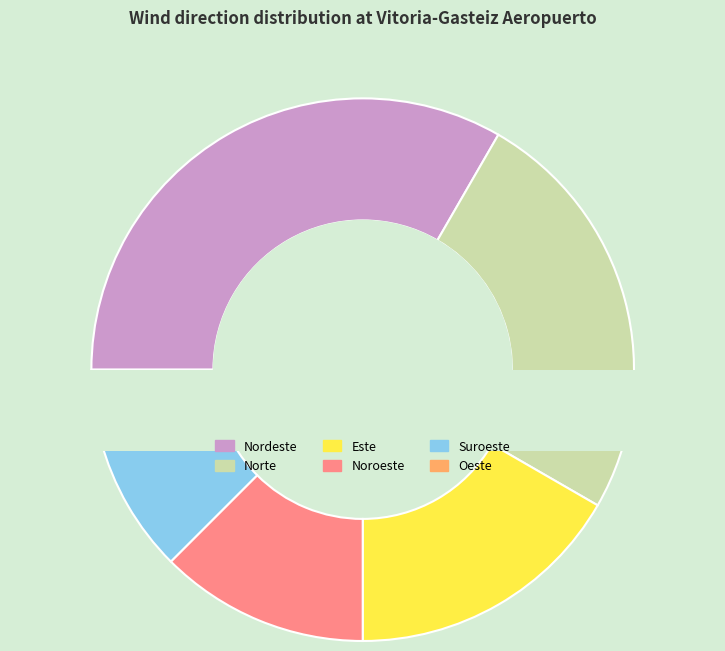

To the nearest percent, what is the average slice percentage?

17%